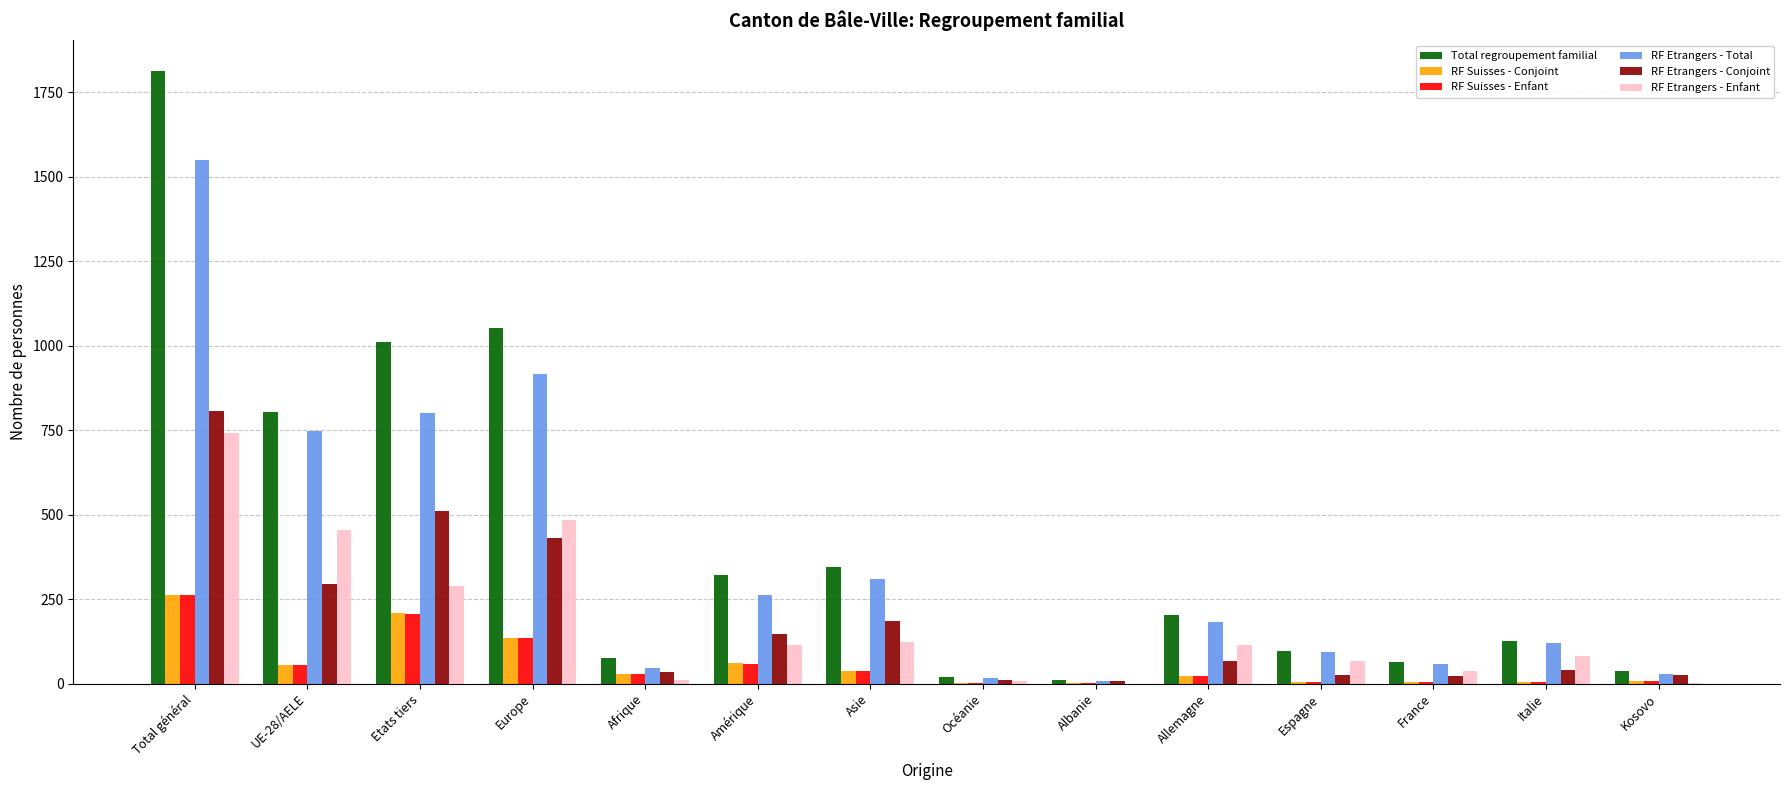

The RF Etrangers - Conjoint series shows 66 at Allemagne. True or false?

True